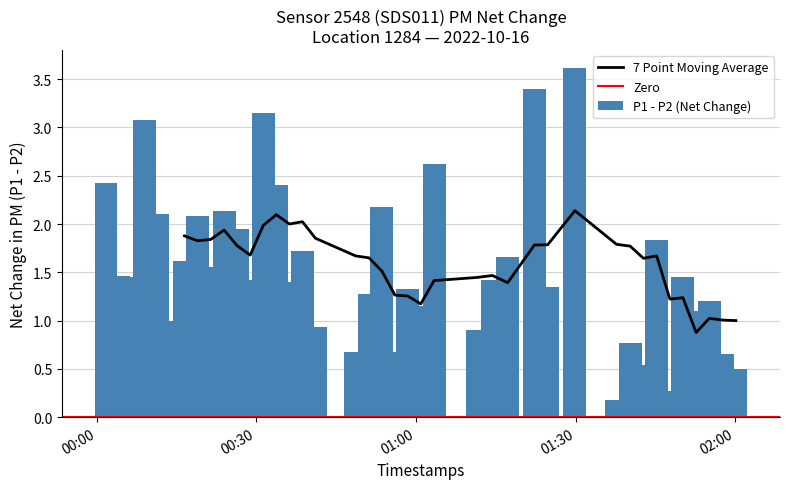

Does the chart contain stacked bars?

No